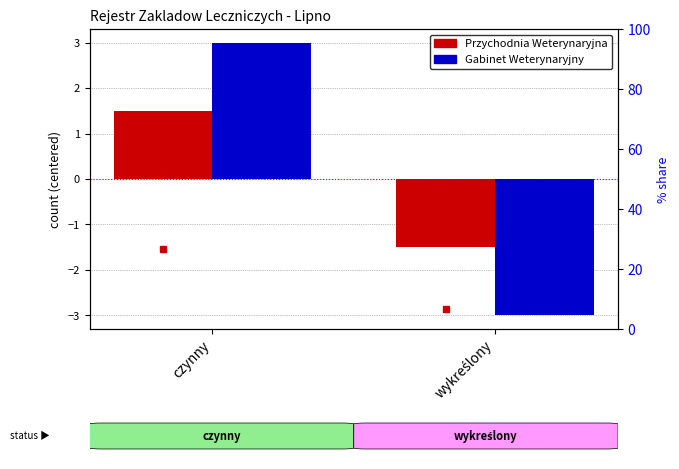

Is it true that Gabinet Weterynaryjny % equals 18.6 at wykreślony?

False